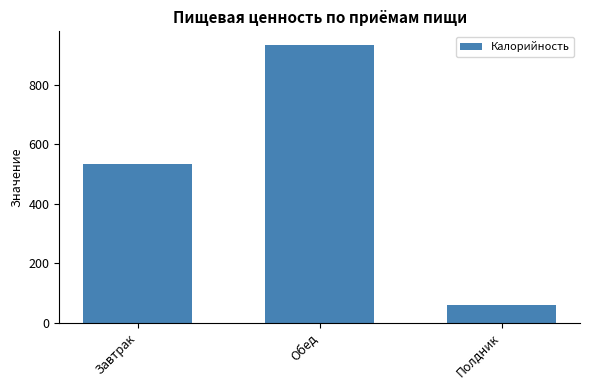

What is the difference between the maximum and minimum values?

872.0